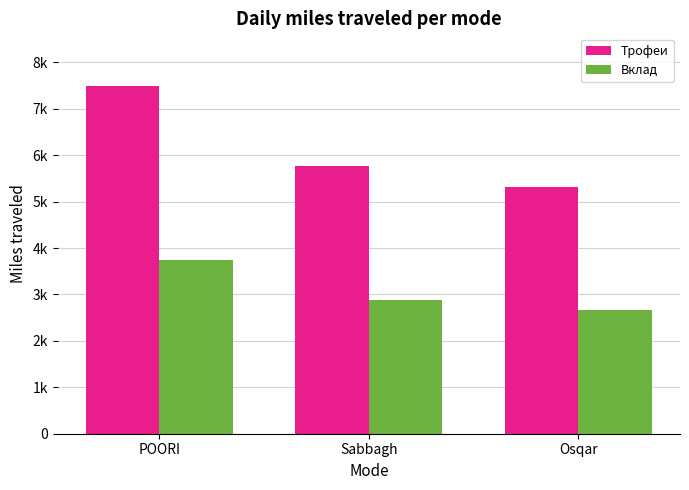

Which label corresponds to the largest value in the chart?

POORI